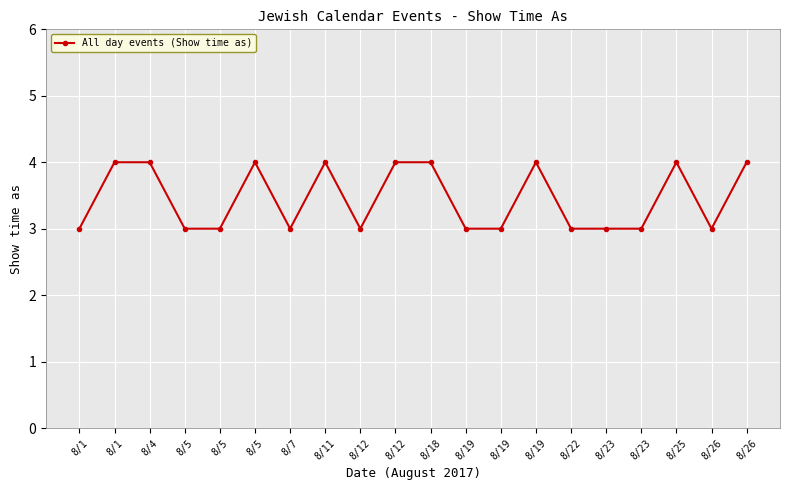

At which label is the value closest to 3?

8/1